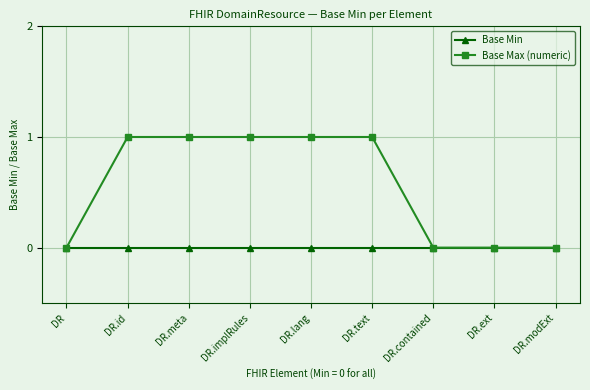

Which series has the largest total across all categories?

Base Max (numeric)